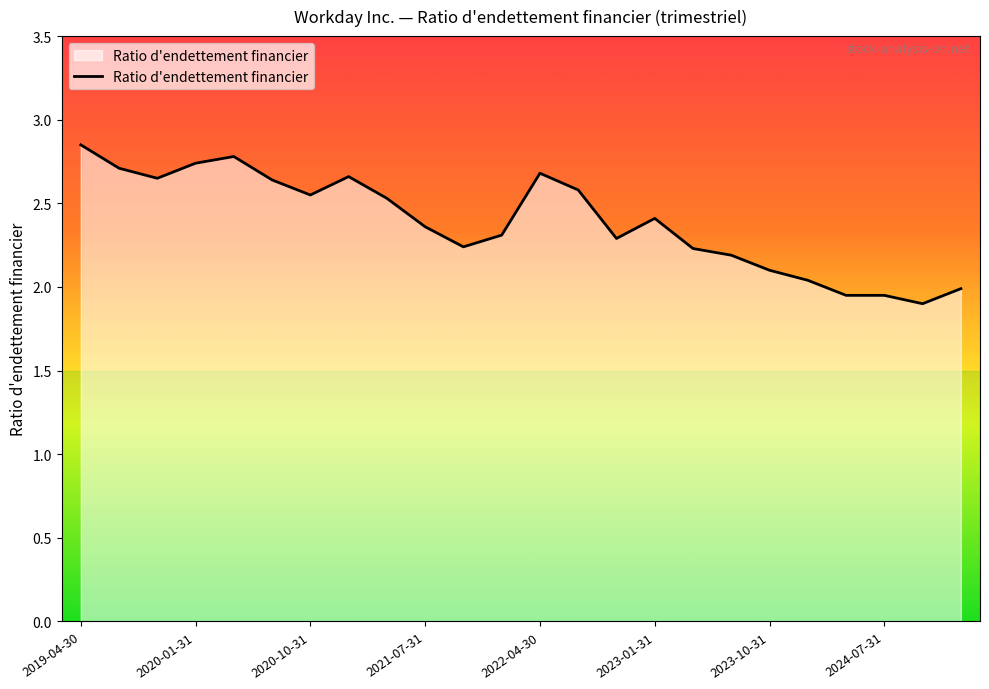

True or false: there are more than 2 points higher than both neighbors.

True